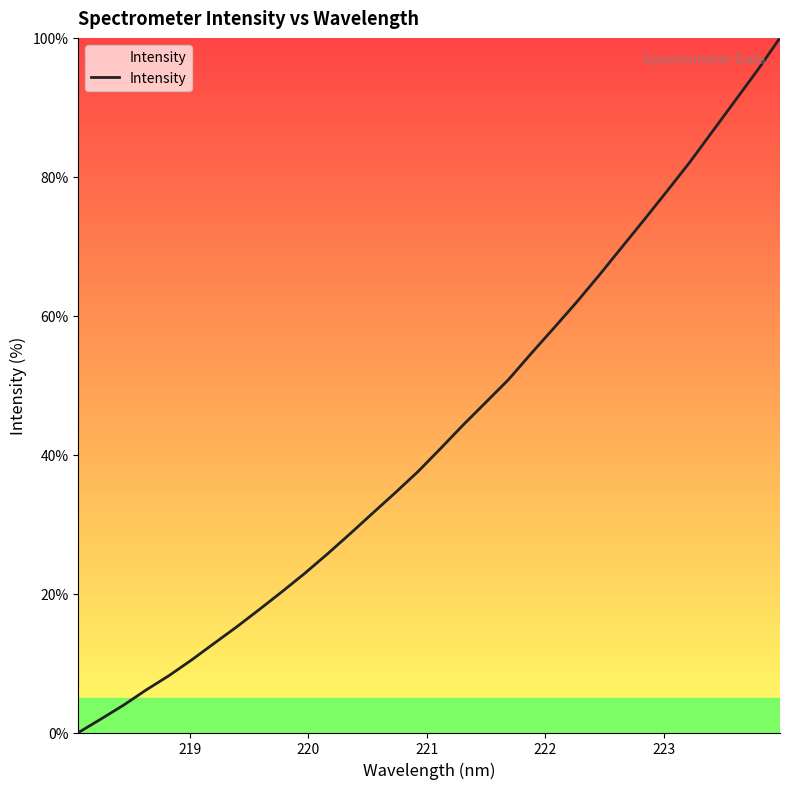

What is the maximum value shown in the chart?

100.0